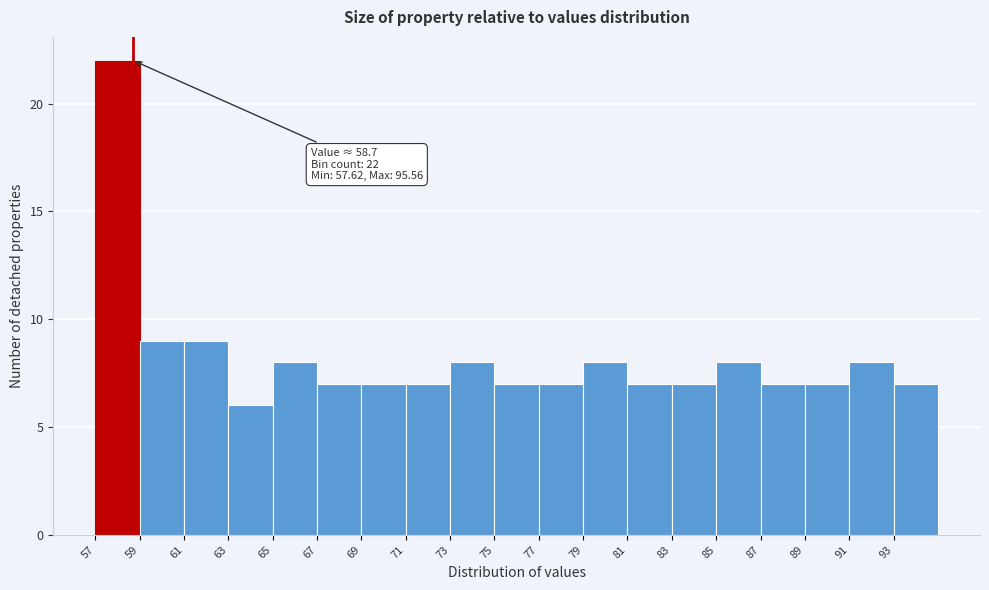

Over which range of the x-axis is the bar tallest?

57 to 59